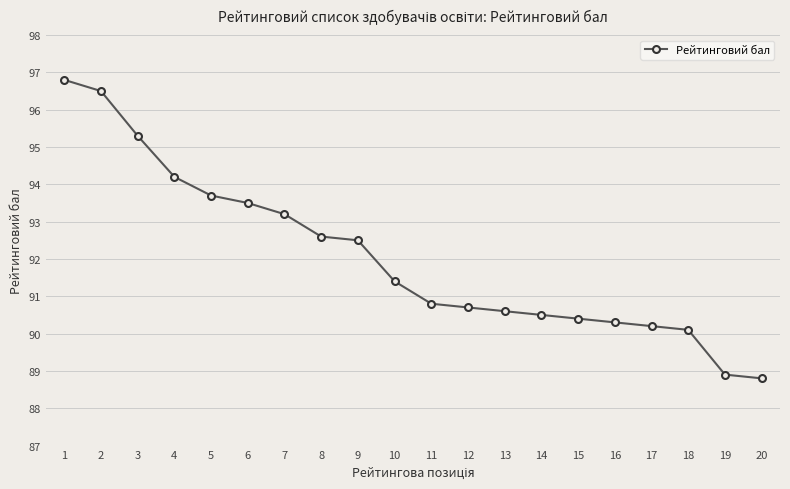

How many series are shown in this chart?

1